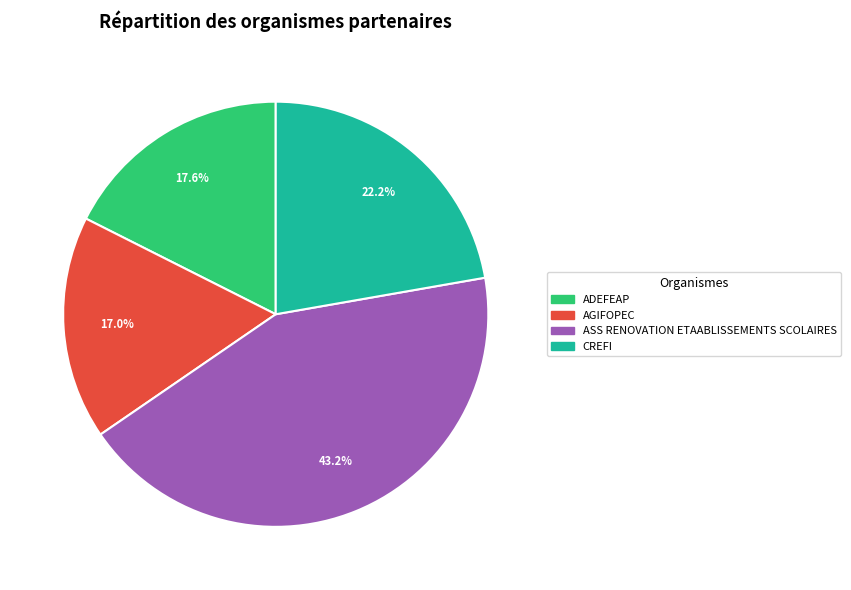

Approximately how many times larger is the value at ADEFEAP compared to AGIFOPEC?

1.0